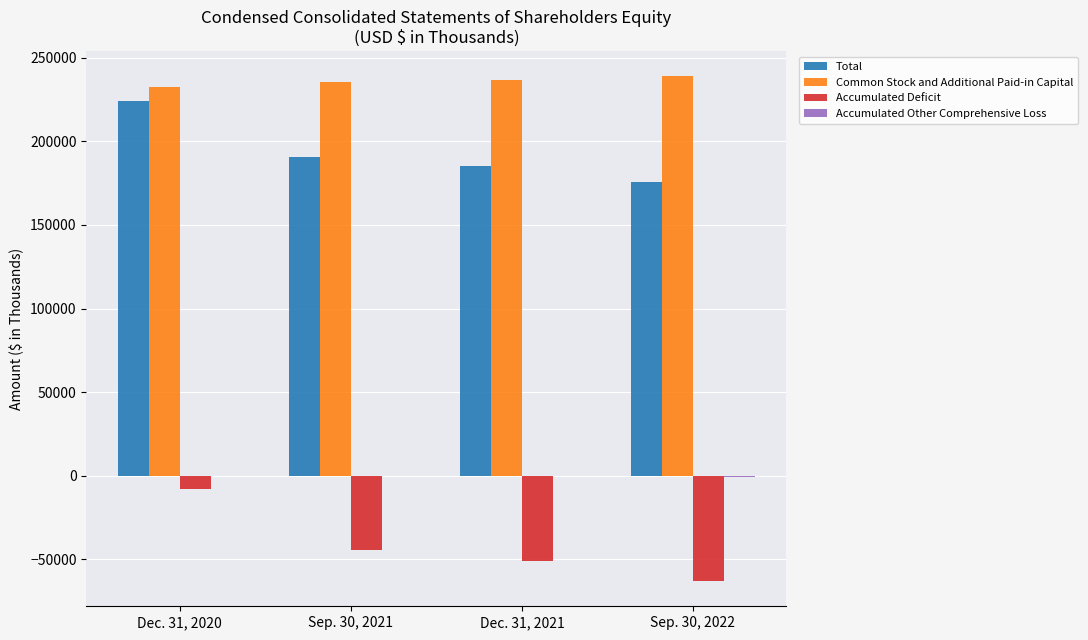

What is the total value across all series at Dec. 31, 2020?

448874